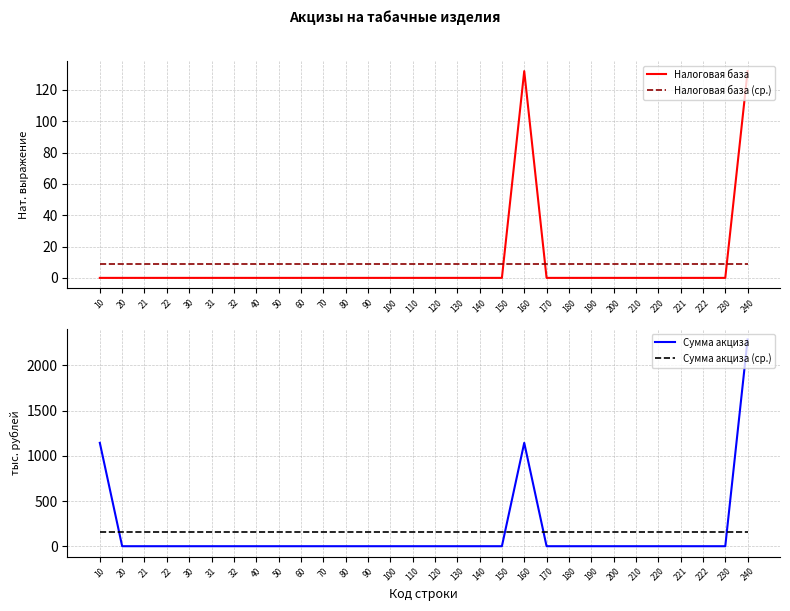

The value of Налоговая база at 160 is 29.2. True or false?

False